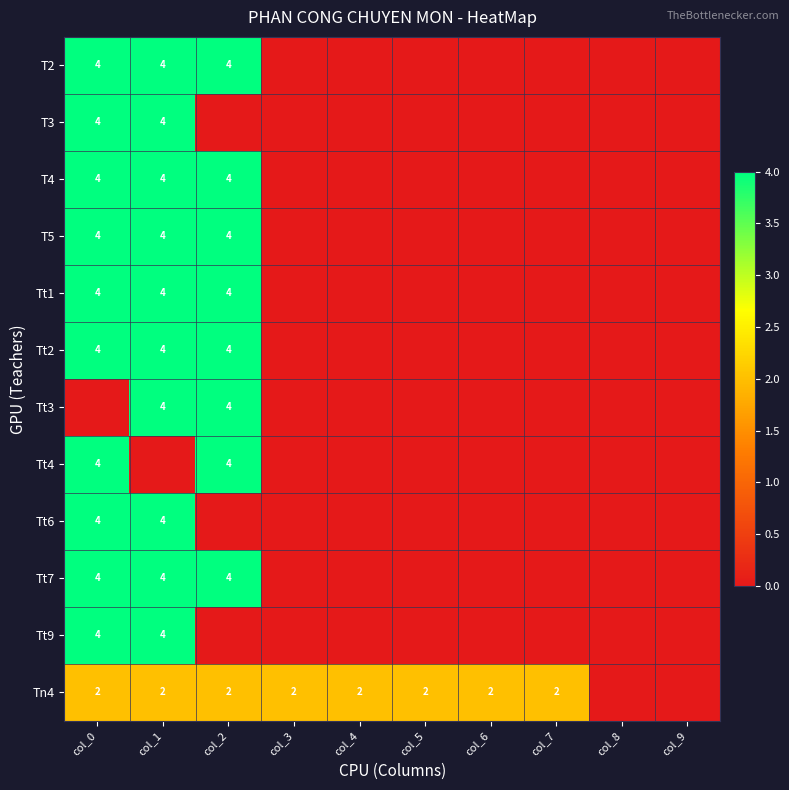

The value of T4 at col_0 is 2. True or false?

False